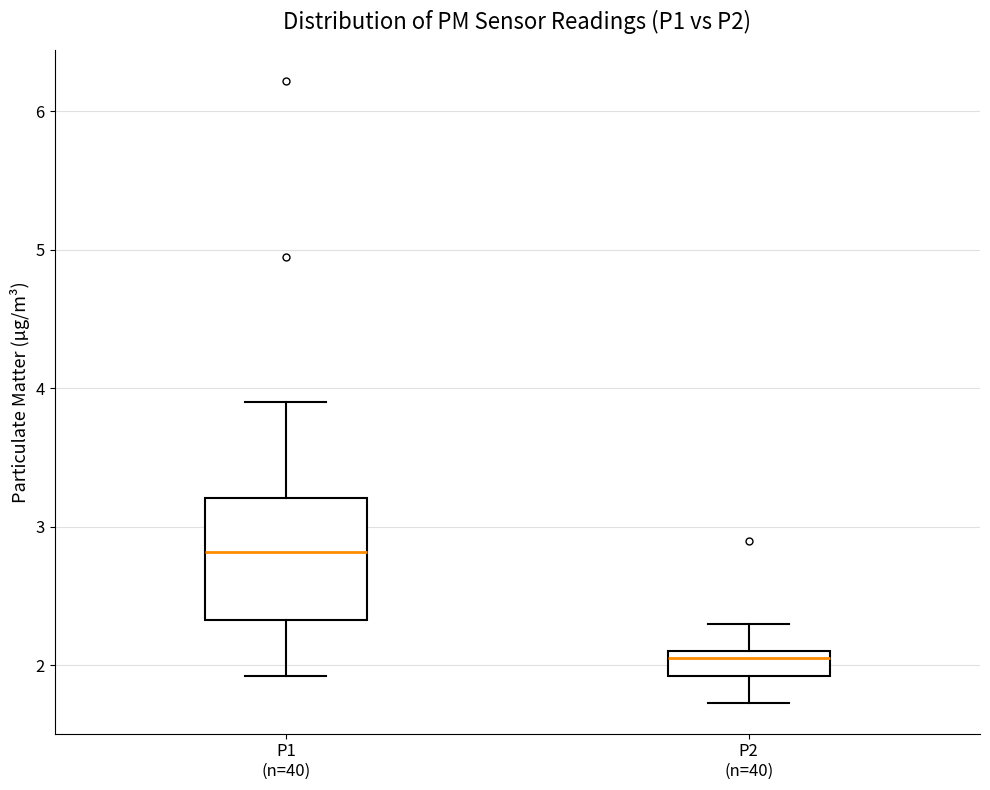

Where does the lower whisker of the box for P2 (n=40) end on the y-axis? The values are not printed on the chart, so give them approximately, as read against the axis.

1.7